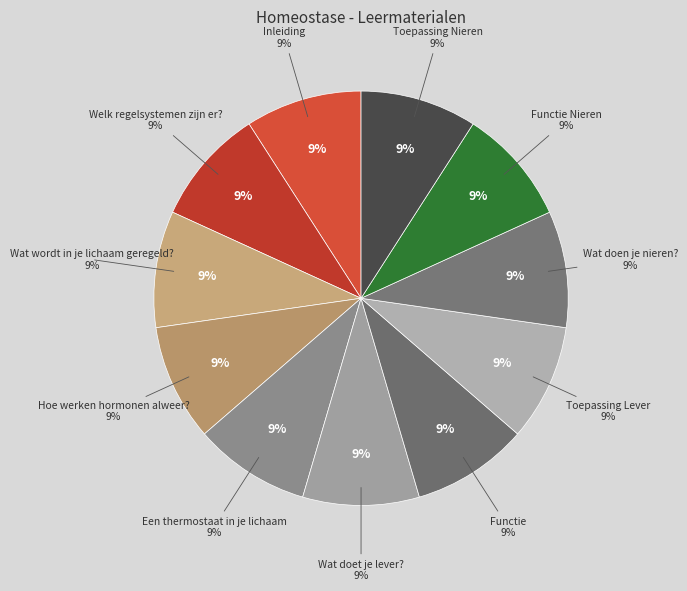

To the nearest percent, what percentage of the pie is Wat doet je lever??

9%